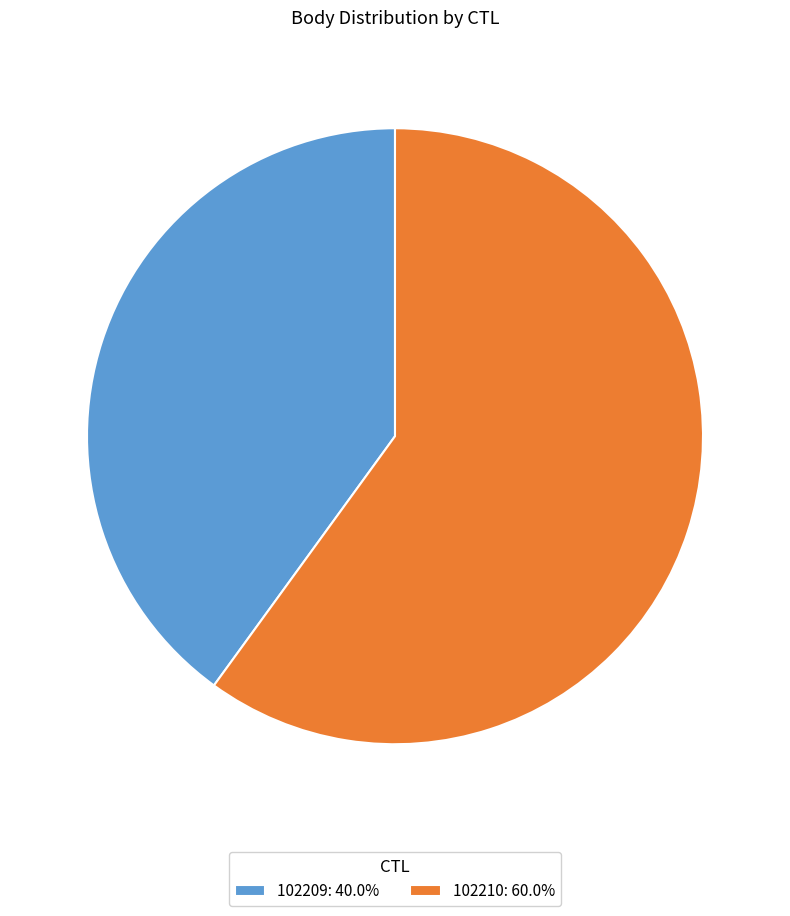

What is the majority slice?

102210